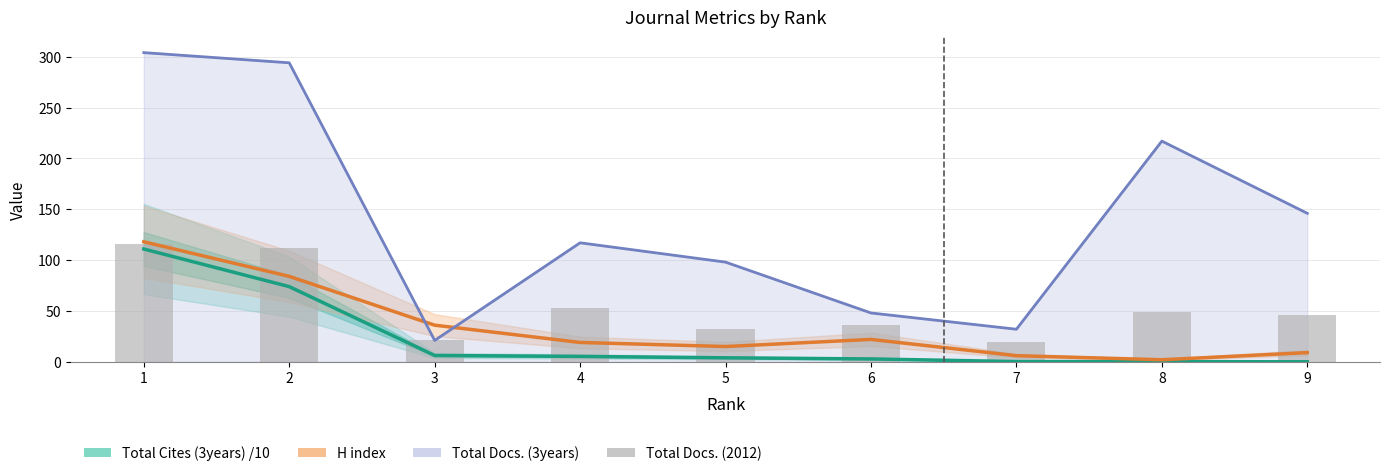

Which series has the largest total across all categories?

Total Docs. (3years)